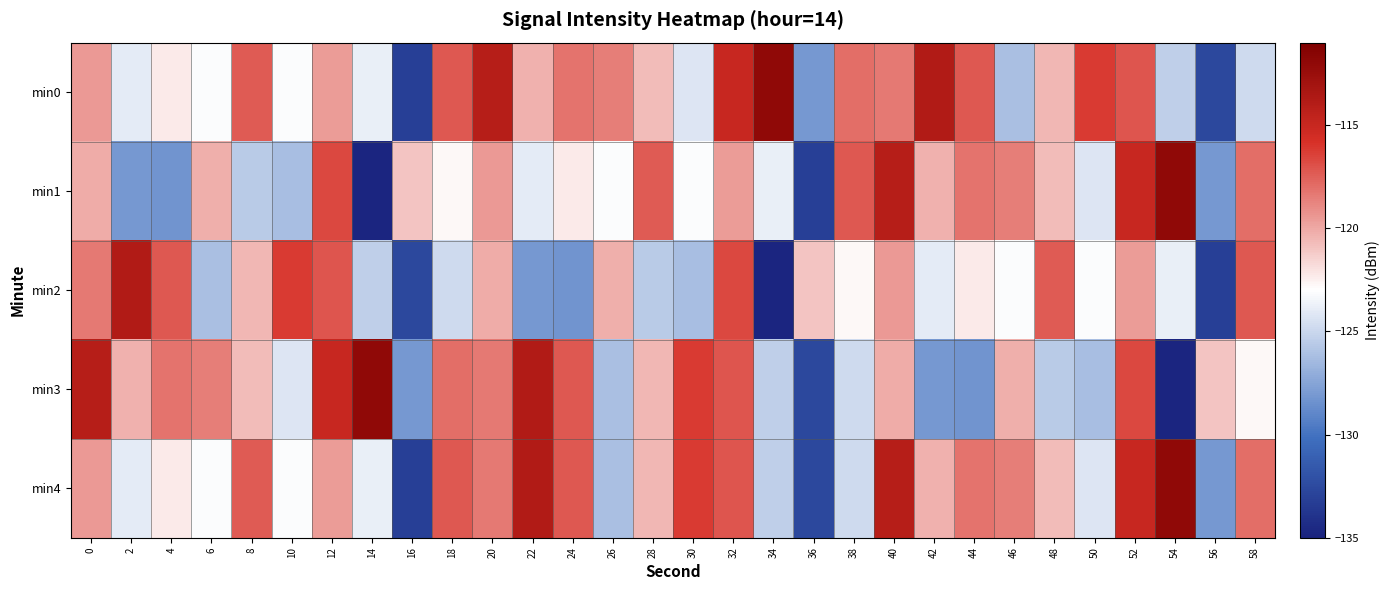

Reading left to right, what are all the values shown in this chart?

min0: 0=-119.5	2=-124.0	4=-122.3	6=-123.2	8=-117.3	10=-123.1	12=-119.6	14=-123.8	16=-133.2	18=-117.2	20=-114.1	22=-120.3	24=-118.2	26=-118.6	28=-120.7	30=-124.3	32=-115.0	34=-112.0	36=-128.1	38=-118.0	40=-118.4	42=-113.8	44=-117.2	46=-126.1	48=-120.5	50=-116.2	52=-117.1	54=-125.4	56=-132.6	58=-124.8
min1: 0=-120.2	2=-128.1	4=-128.3	6=-120.2	8=-125.6	10=-126.3	12=-116.7	14=-134.8	16=-121.0	18=-122.8	20=-119.5	22=-124.0	24=-122.3	26=-123.2	28=-117.3	30=-123.1	32=-119.6	34=-123.8	36=-133.2	38=-117.2	40=-114.1	42=-120.3	44=-118.2	46=-118.6	48=-120.7	50=-124.3	52=-115.0	54=-112.0	56=-128.1	58=-118.0
min2: 0=-118.4	2=-113.8	4=-117.2	6=-126.1	8=-120.5	10=-116.2	12=-117.1	14=-125.4	16=-132.6	18=-124.8	20=-120.2	22=-128.1	24=-128.3	26=-120.2	28=-125.6	30=-126.3	32=-116.7	34=-134.8	36=-121.0	38=-122.8	40=-119.5	42=-124.0	44=-122.3	46=-123.2	48=-117.3	50=-123.1	52=-119.6	54=-123.8	56=-133.2	58=-117.2
min3: 0=-114.1	2=-120.3	4=-118.2	6=-118.6	8=-120.7	10=-124.3	12=-115.0	14=-112.0	16=-128.1	18=-118.0	20=-118.4	22=-113.8	24=-117.2	26=-126.1	28=-120.5	30=-116.2	32=-117.1	34=-125.4	36=-132.6	38=-124.8	40=-120.2	42=-128.1	44=-128.3	46=-120.2	48=-125.6	50=-126.3	52=-116.7	54=-134.8	56=-121.0	58=-122.8
min4: 0=-119.5	2=-124.0	4=-122.3	6=-123.2	8=-117.3	10=-123.1	12=-119.6	14=-123.8	16=-133.2	18=-117.2	20=-118.4	22=-113.8	24=-117.2	26=-126.1	28=-120.5	30=-116.2	32=-117.1	34=-125.4	36=-132.6	38=-124.8	40=-114.1	42=-120.3	44=-118.2	46=-118.6	48=-120.7	50=-124.3	52=-115.0	54=-112.0	56=-128.1	58=-118.0